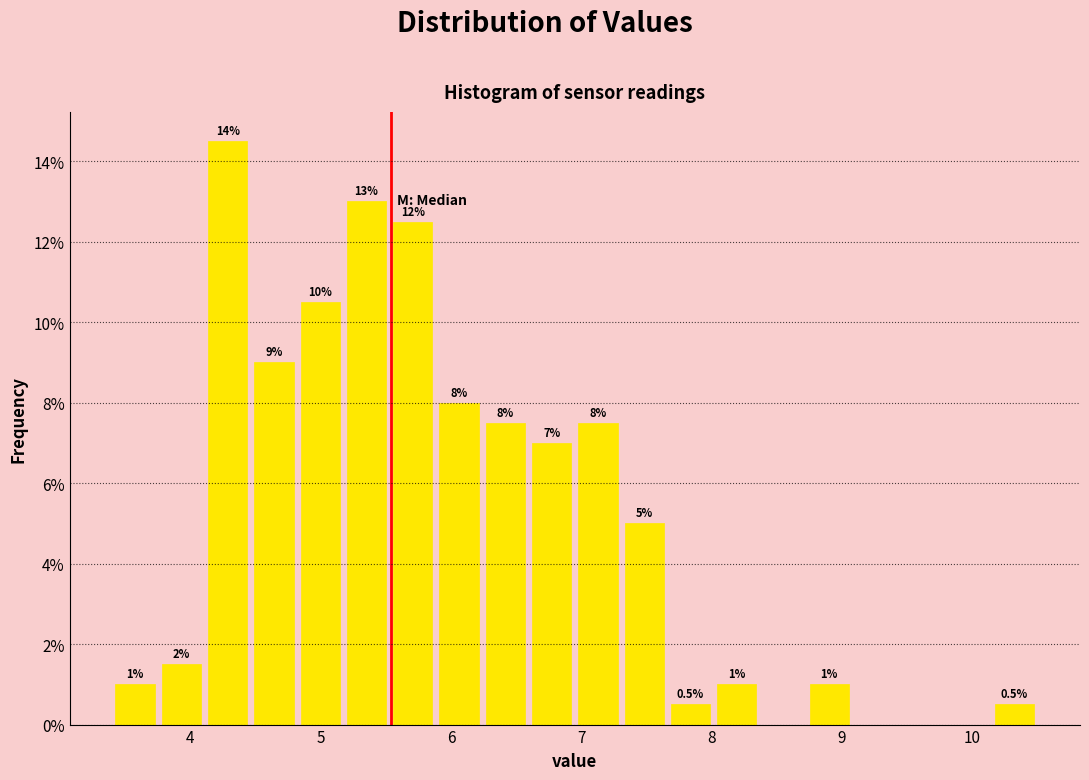

Read against the x-axis, roughly where is the centre of the tallest bar?

4.3